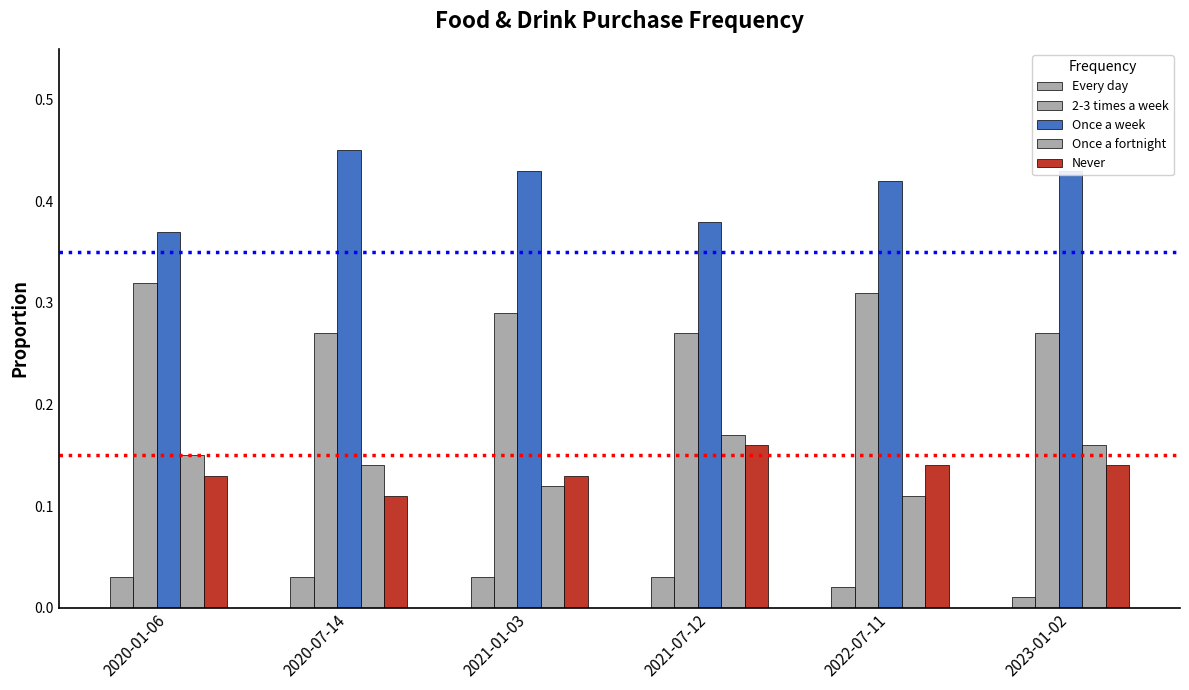

How many groups of bars are there?

6